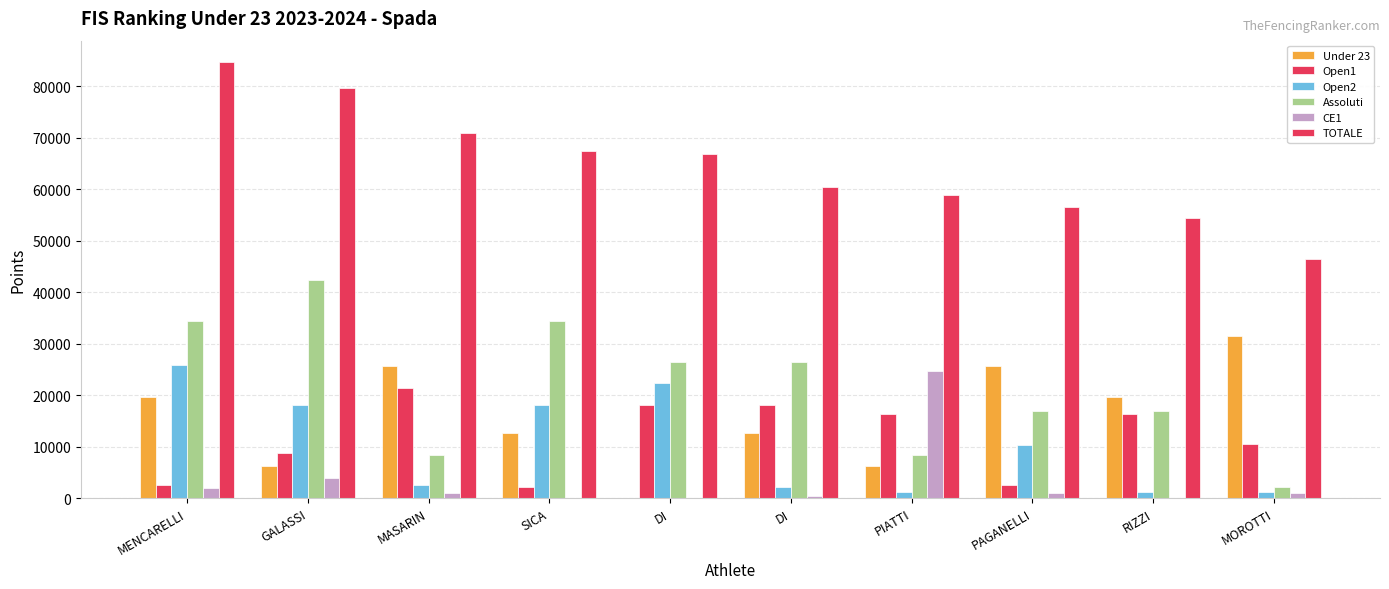

How many data points in Assoluti are above 26475?

5